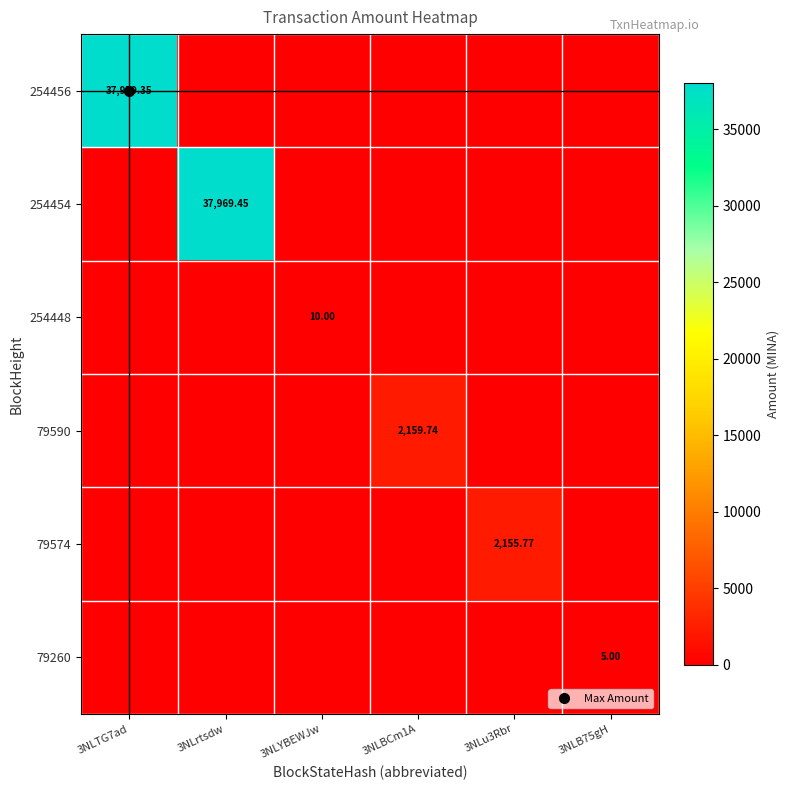

The value of 79574 at 3NLTG7ad is 0.0. True or false?

True